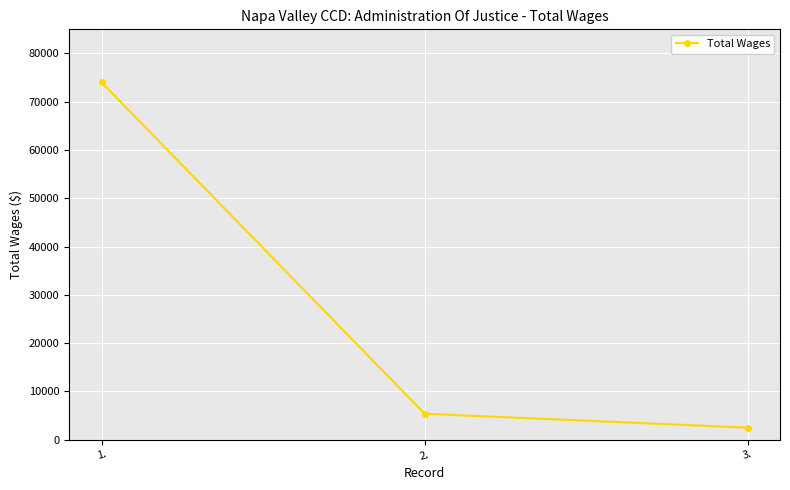

What is the difference between the maximum and minimum values?

71523